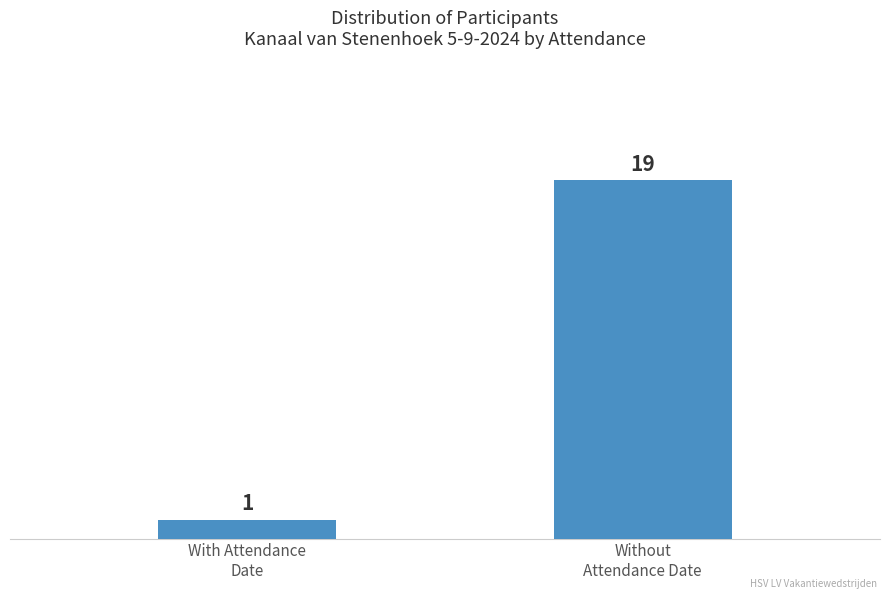

Count the number of data series in this chart.

1